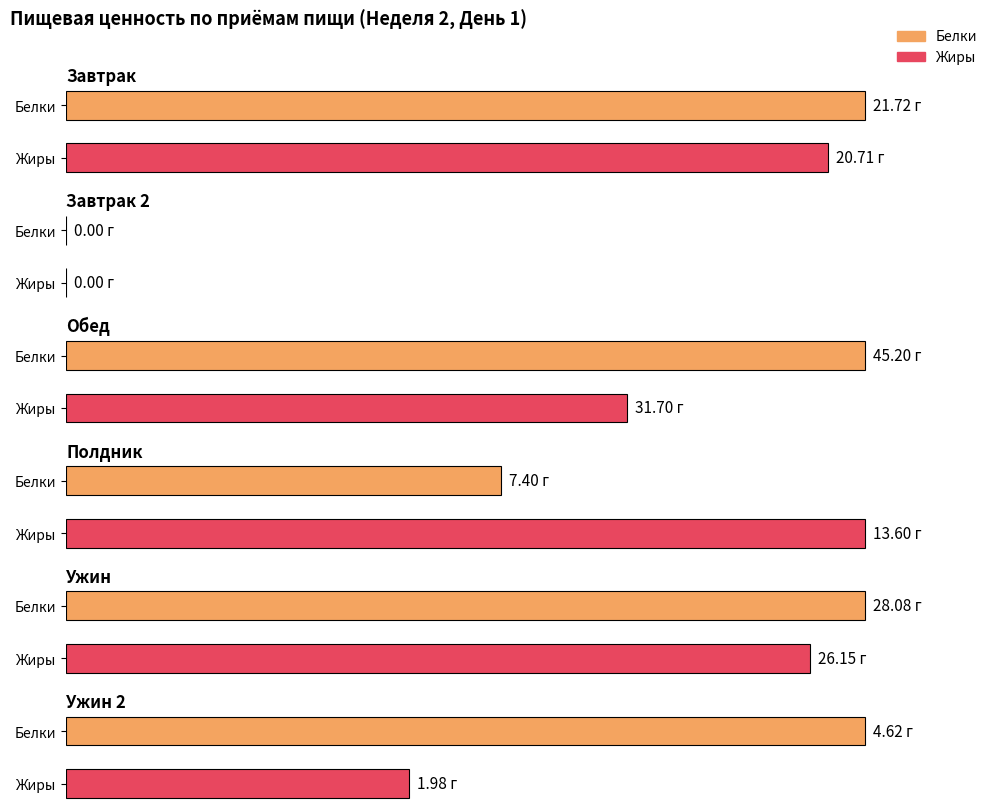

Rank the categories by Белки value from highest to lowest.

Обед, Ужин, Завтрак, Полдник, Ужин 2, Завтрак 2